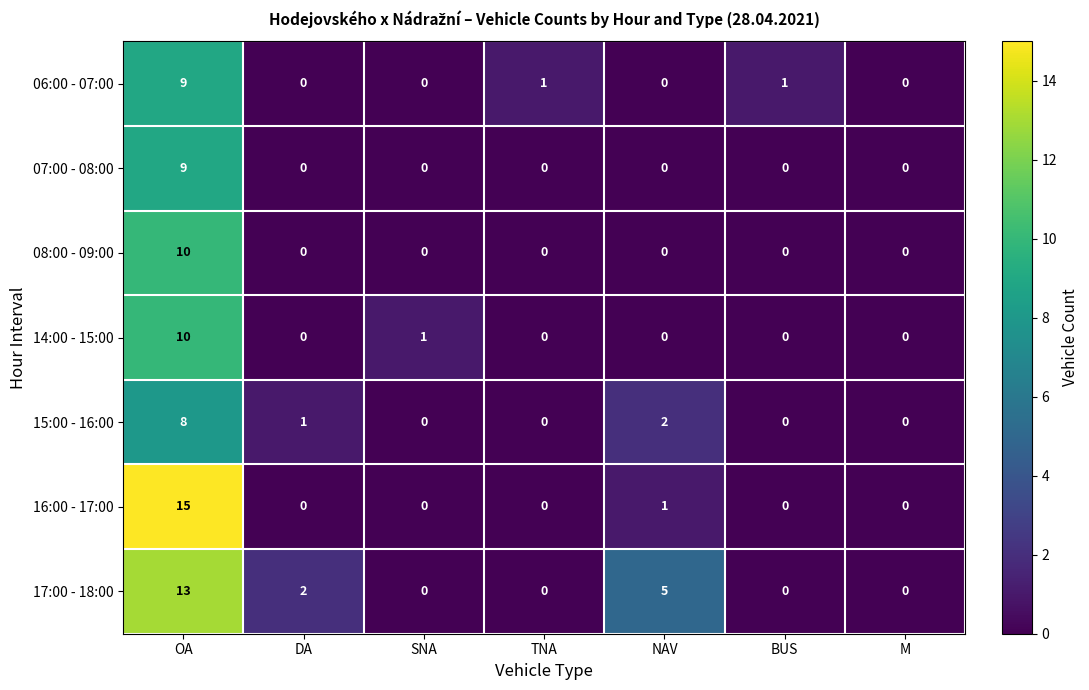

What is the difference between the 17:00 - 18:00 values at OA and DA?

11